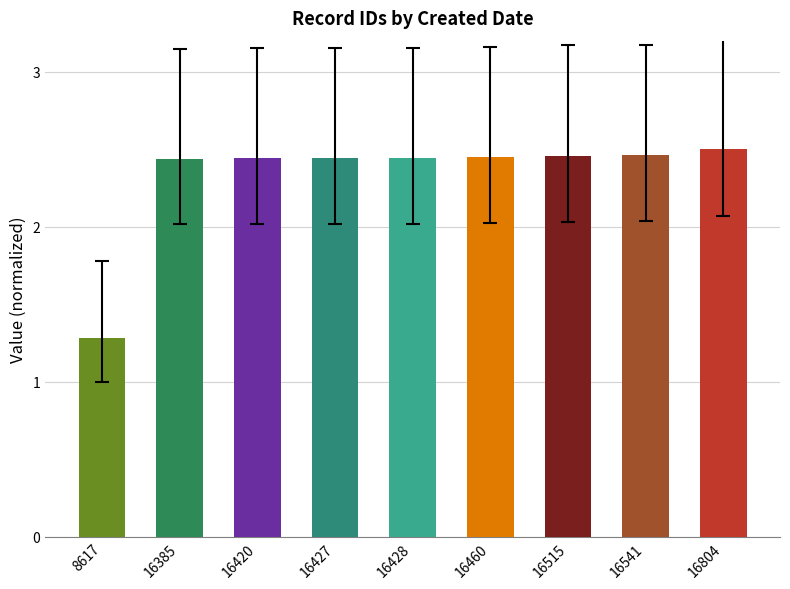

What is the average value?

2.3